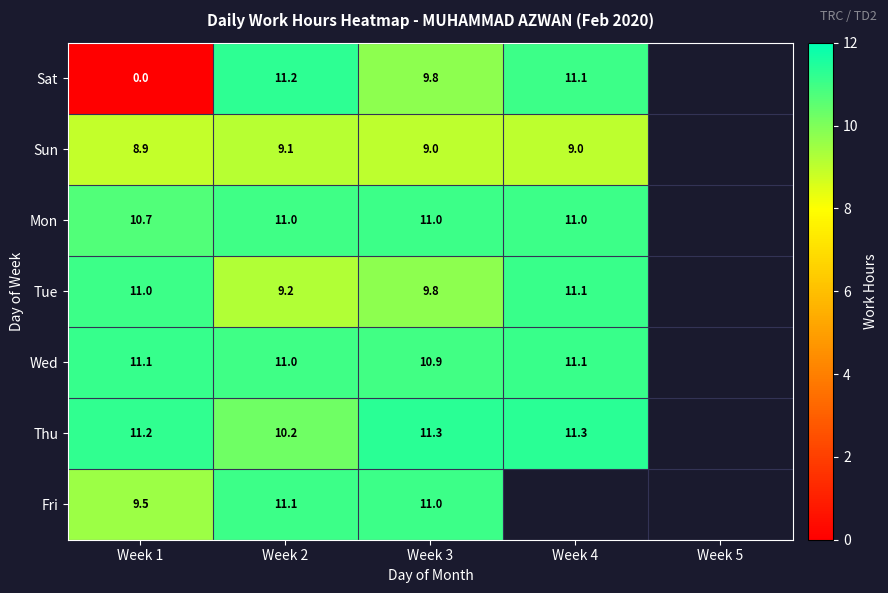

What is the spread (max minus min) of values at Week 2?

2.1